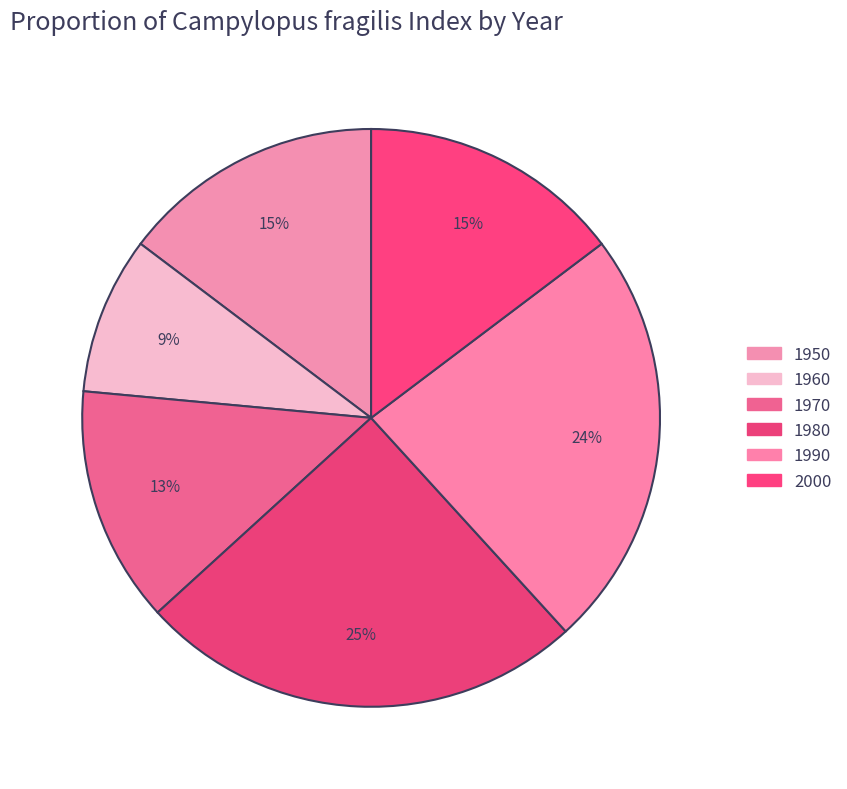

How many slices are in this pie chart?

6